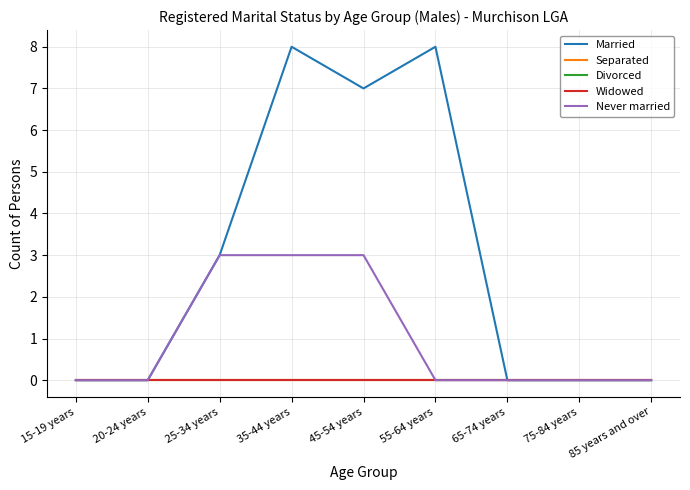

True or false: Divorced has more than 1 interior local peaks.

False